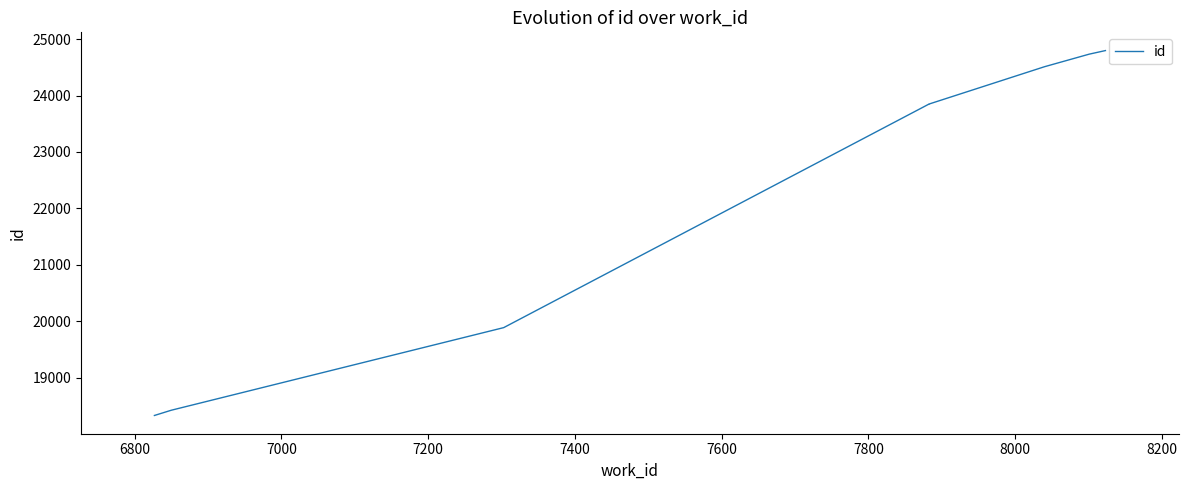

Is this an area chart (filled region under the line)?

No